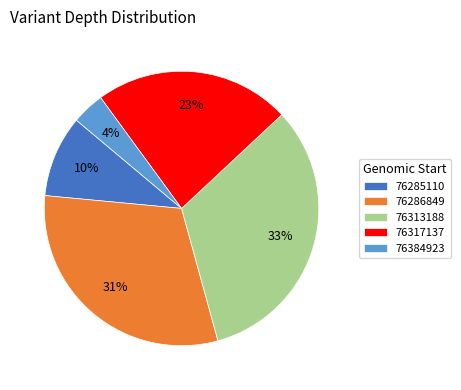

What percentage is the 76313188 slice, to the nearest percent?

33%